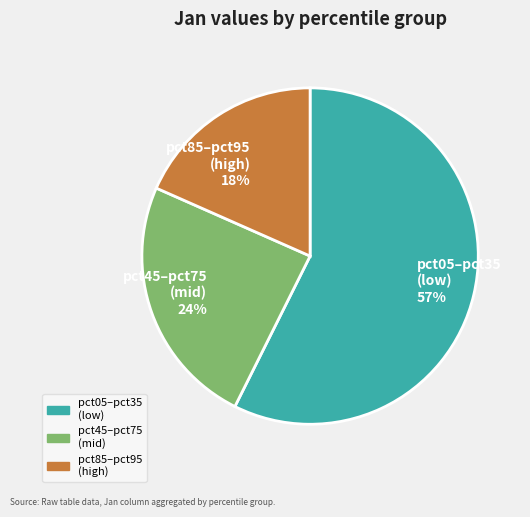

How many slices are in this pie chart?

3